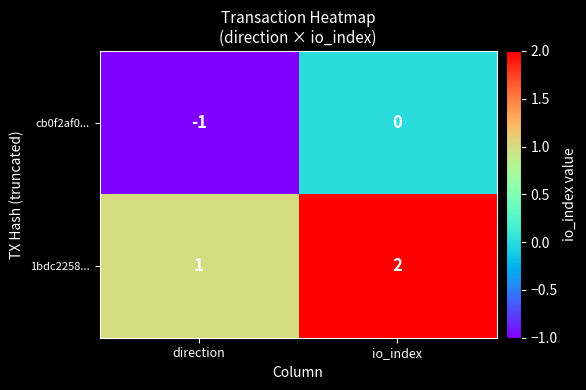

List the series in order of their overall mean, lowest first.

cb0f2af0..., 1bdc2258...